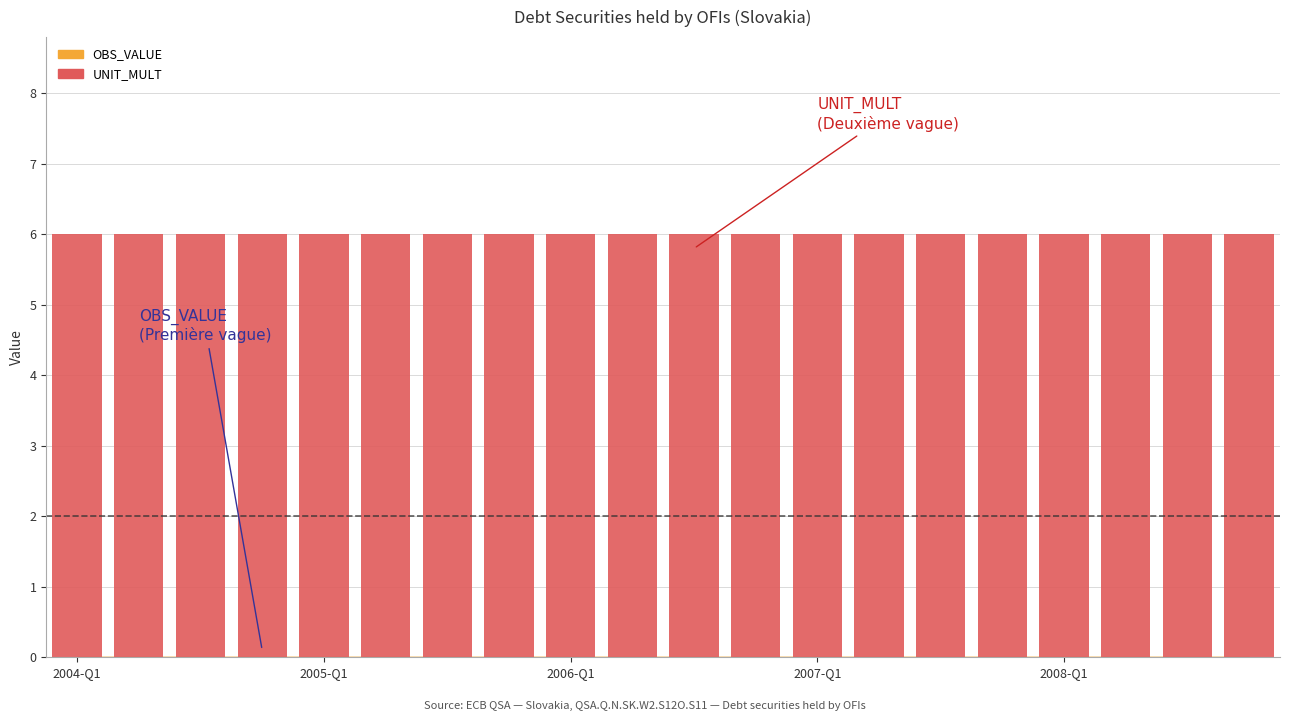

What is the label of the 4th bar from the left?

2004-Q4